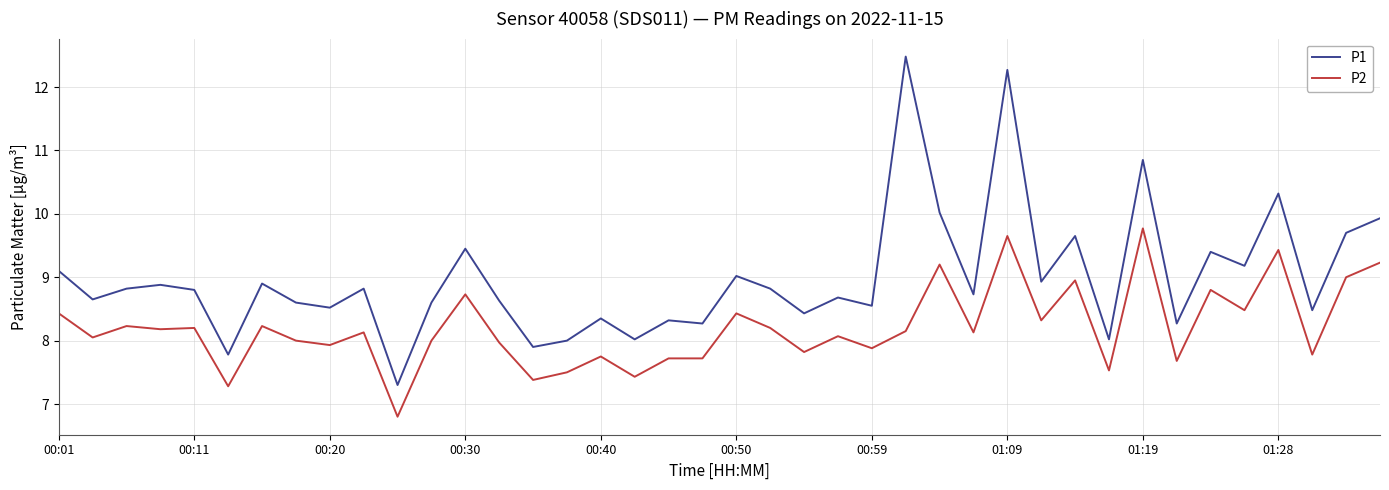

How many lines are shown in the chart?

2